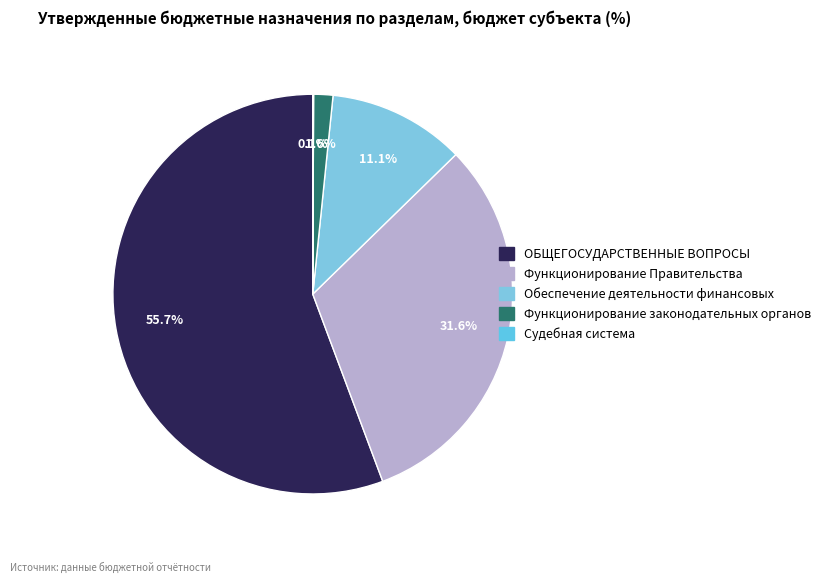

Rank the categories by value from highest to lowest.

ОБЩЕГОСУДАРСТВЕННЫЕ ВОПРОСЫ, Функционирование Правительства, Обеспечение деятельности финансовых, Функционирование законодательных органов, Судебная система